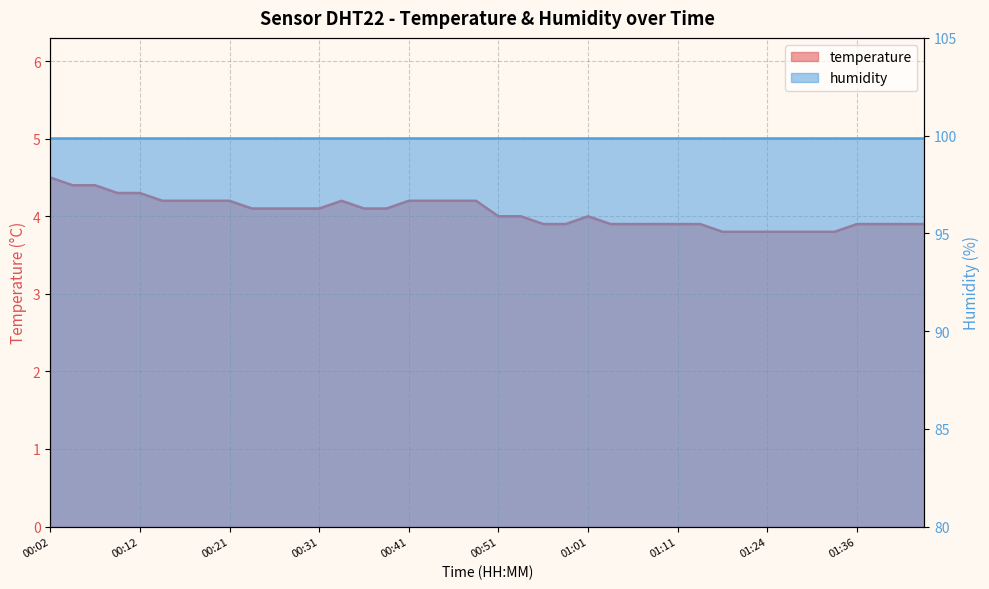

Where is the first local maximum?

00:34